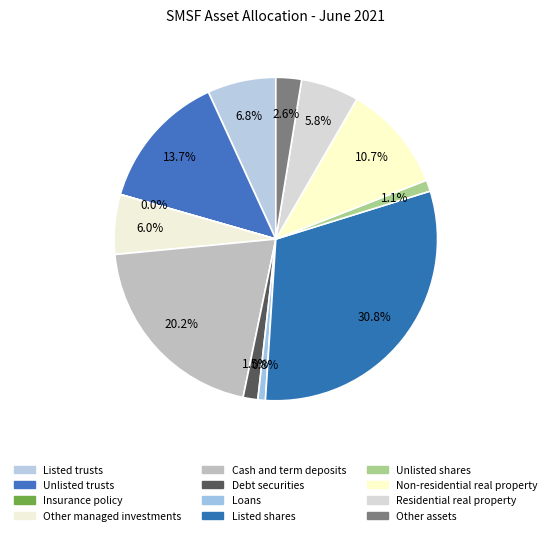

Do Residential real property and Listed shares together represent more than half of the pie?

No